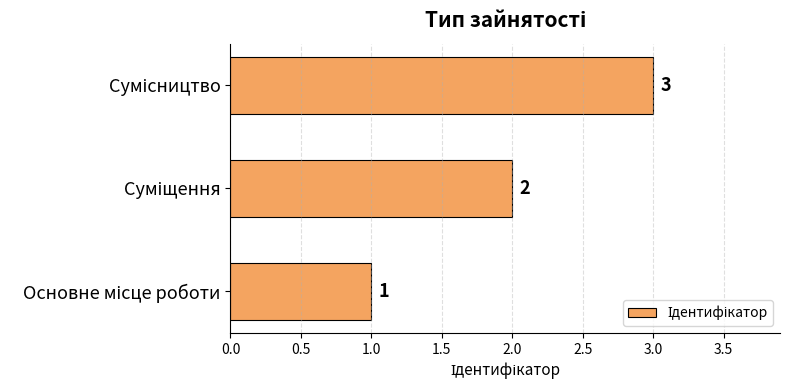

How many distinct data groups are displayed?

1